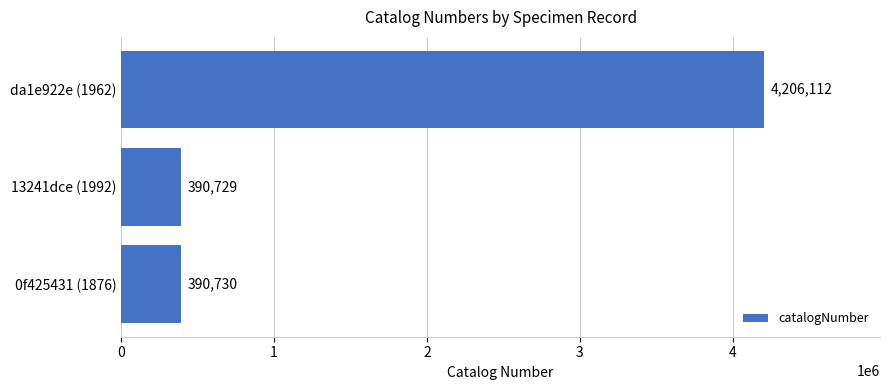

What is the minimum value shown in the chart?

390729